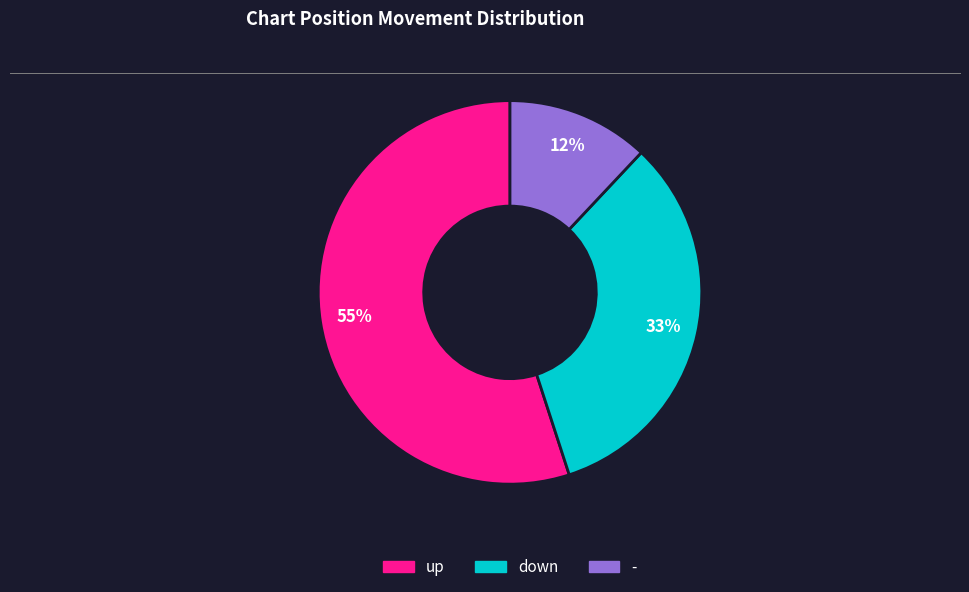

To the nearest percent, what portion does down represent?

33%